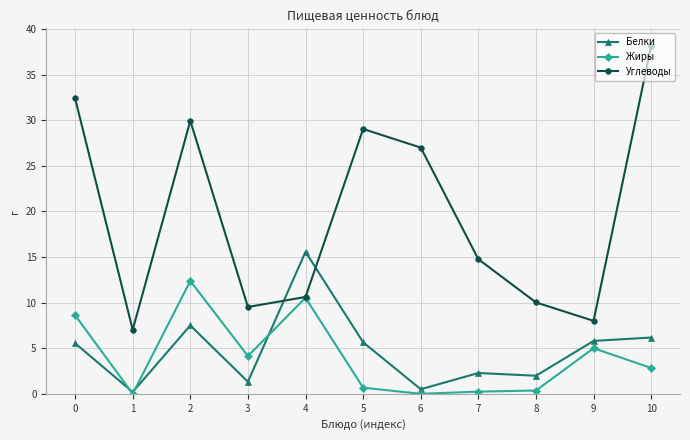

What is the difference between the second highest and second lowest values in the Белки series?

7.0